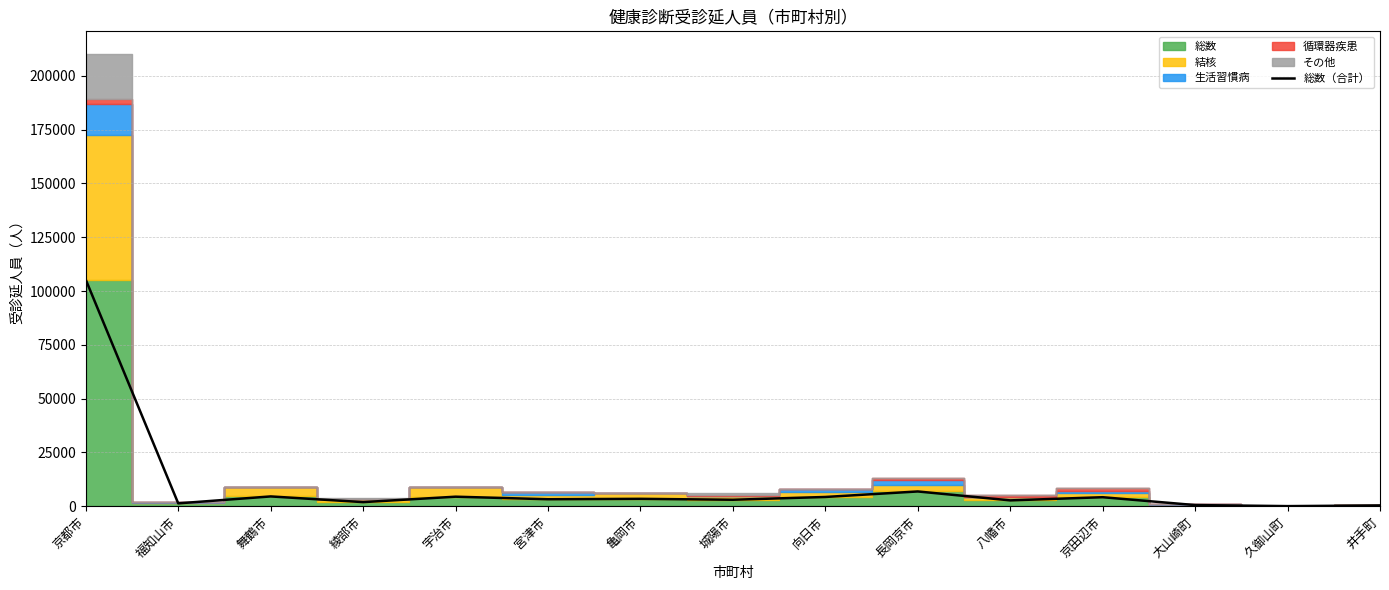

What is the greatest value displayed?

105266